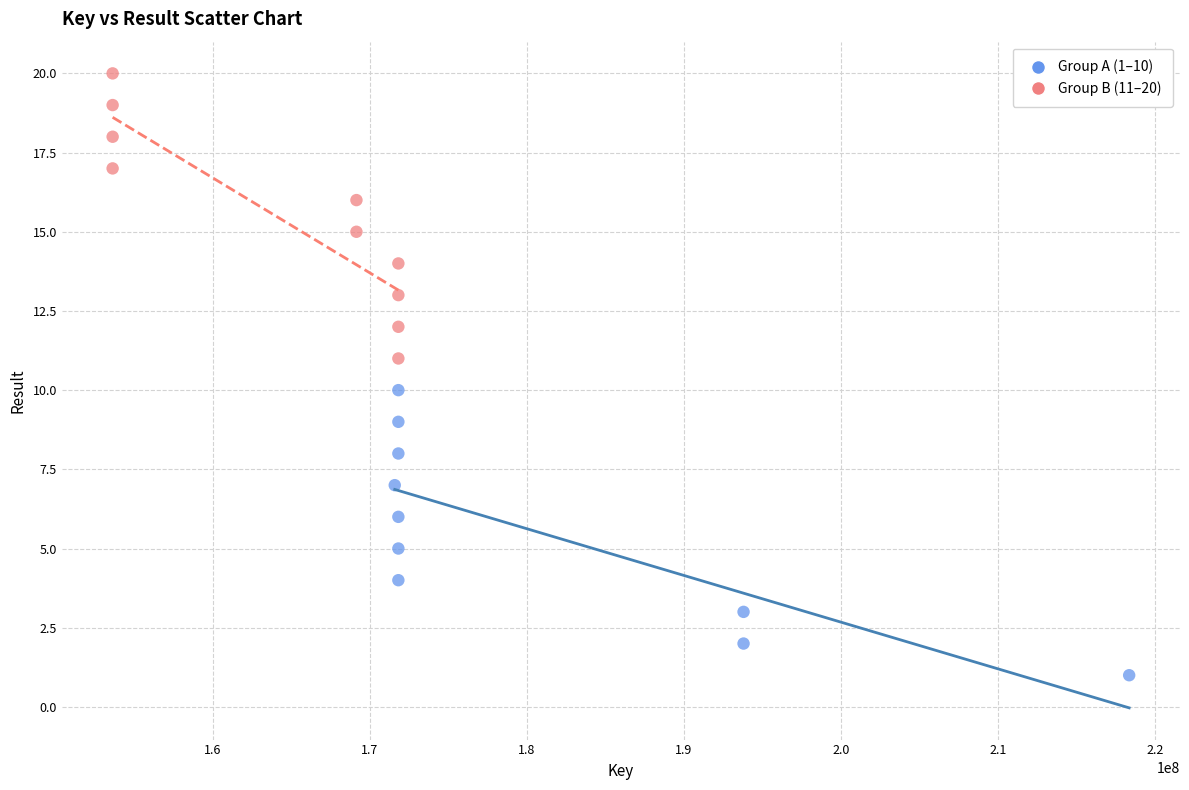

Which series reaches the minimum Y coordinate?

Group A (1–10)